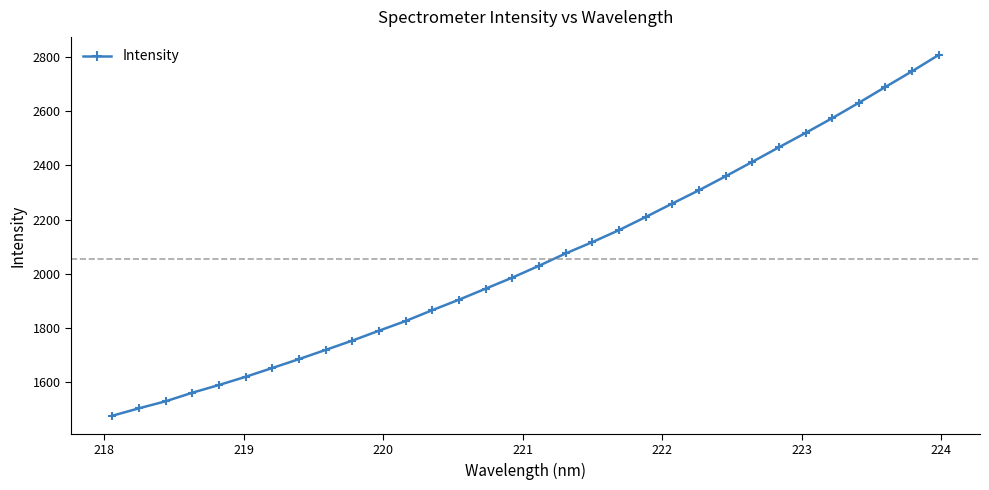

True or false: the data has more than 2 interior local peaks.

False